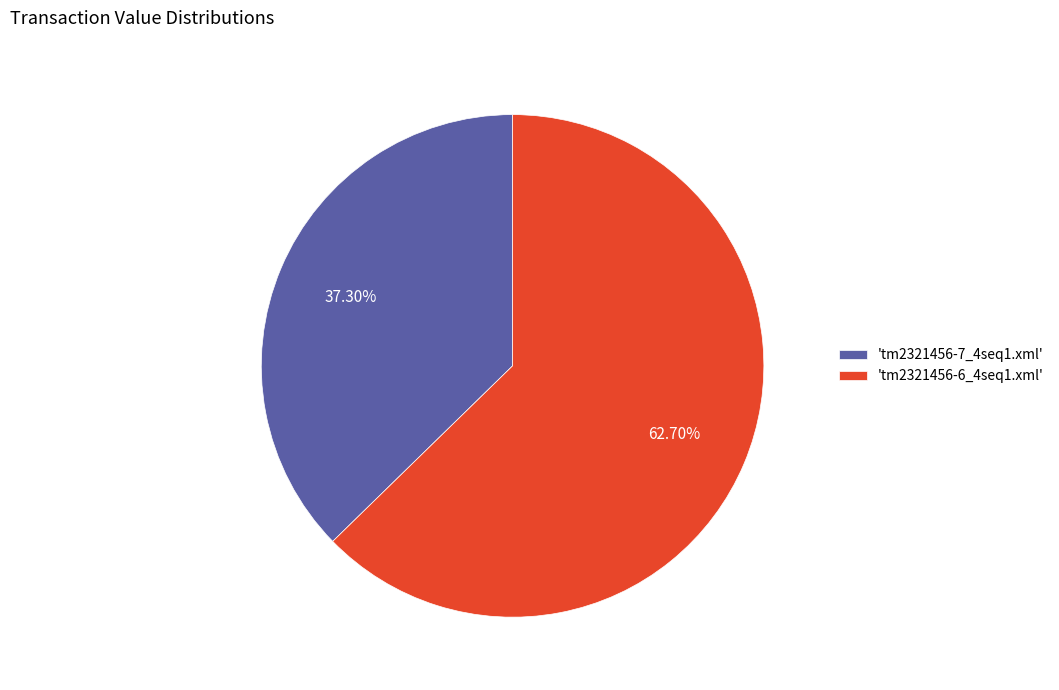

Is 'tm2321456-6_4seq1.xml' the majority of the pie?

Yes